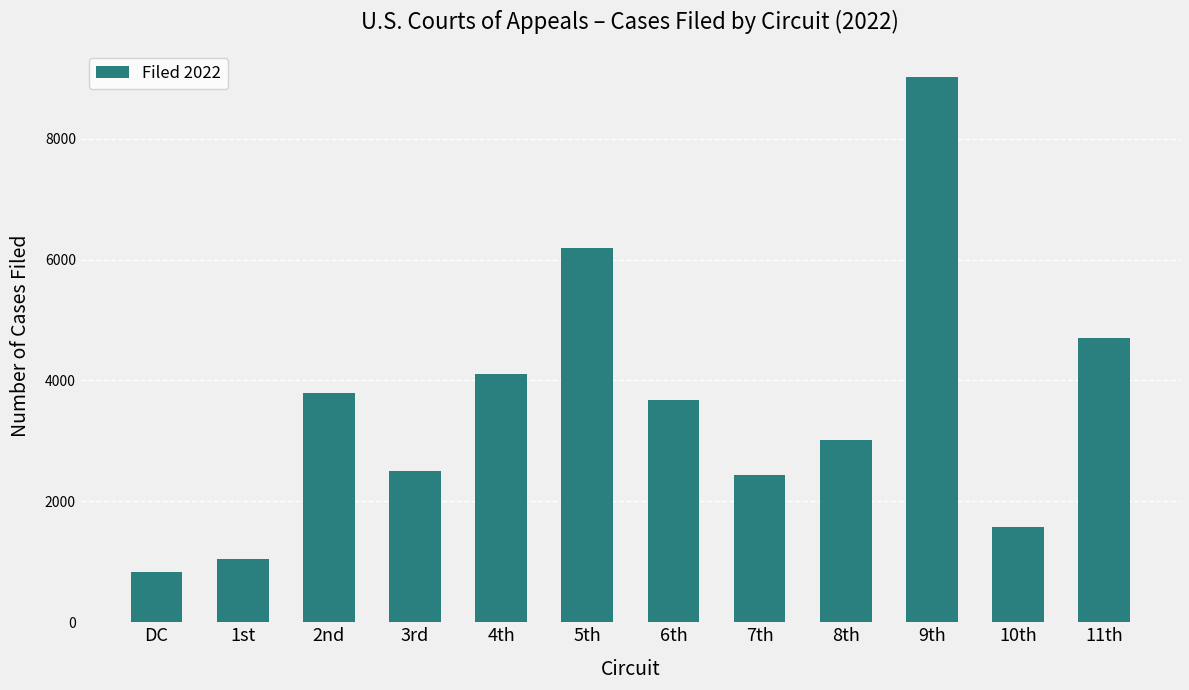

Which label corresponds to the smallest value in the chart?

DC